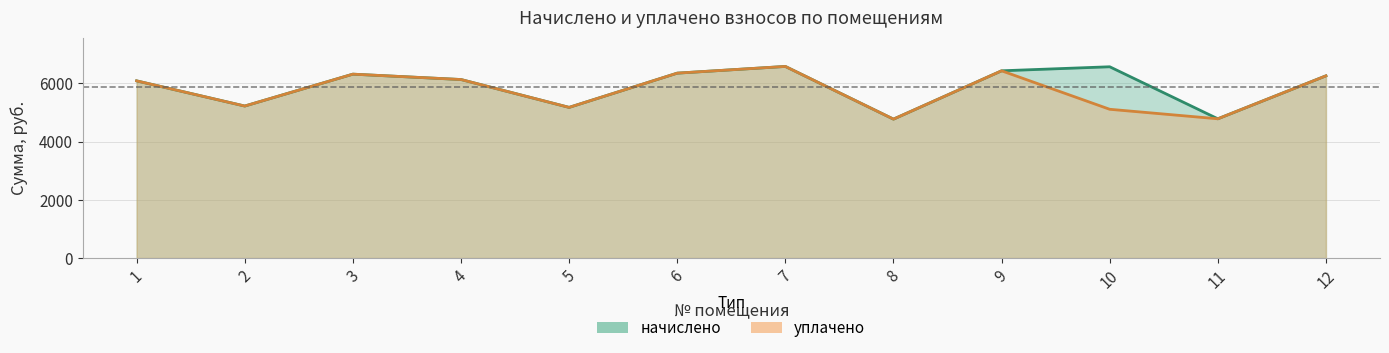

How many data points in уплачено are above 6128?

6